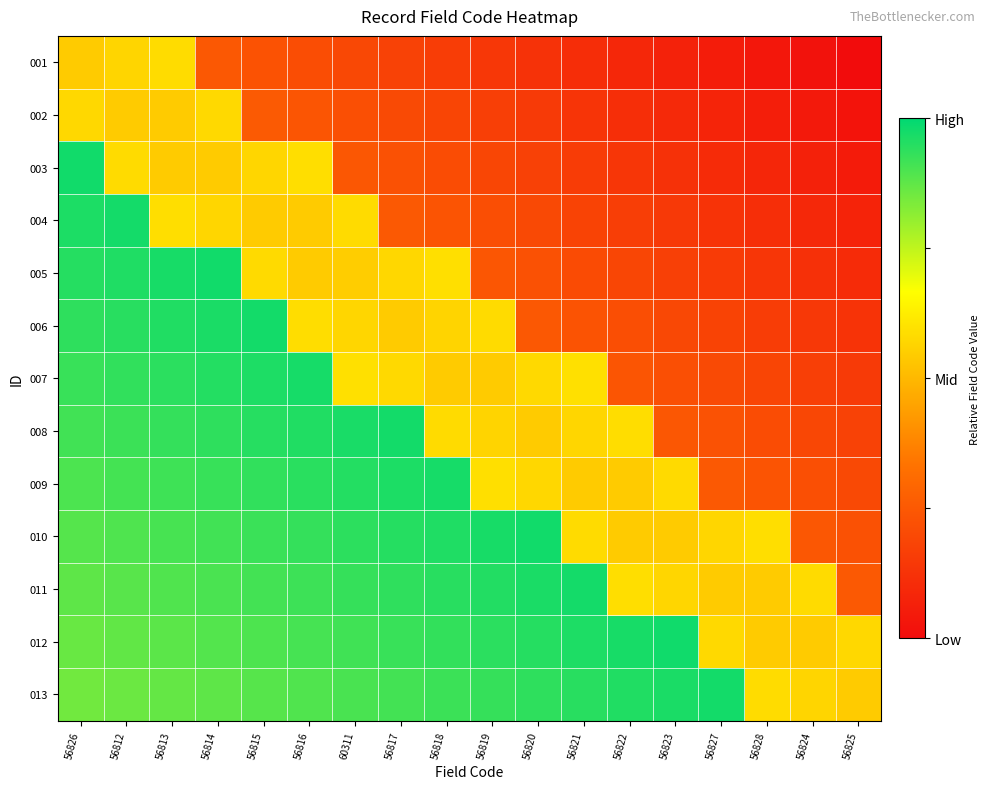

What is the total value across all series at 56813?

10.5